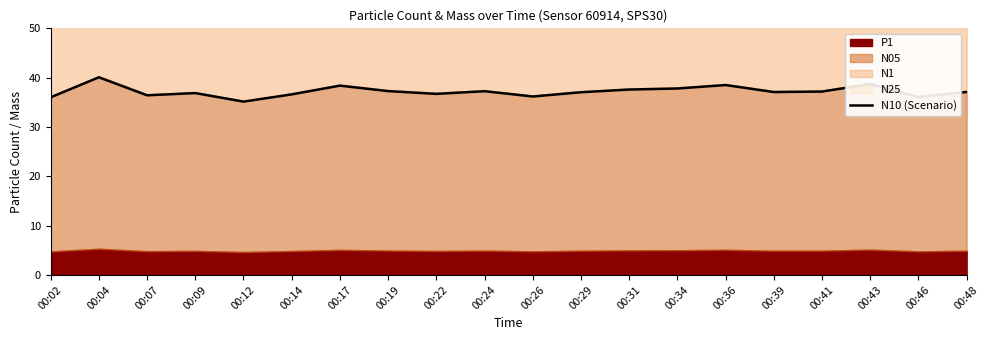

List the labels in order of value, largest first.

00:04, 00:43, 00:36, 00:17, 00:34, 00:31, 00:19, 00:24, 00:41, 00:48, 00:39, 00:29, 00:09, 00:22, 00:14, 00:07, 00:26, 00:46, 00:02, 00:12